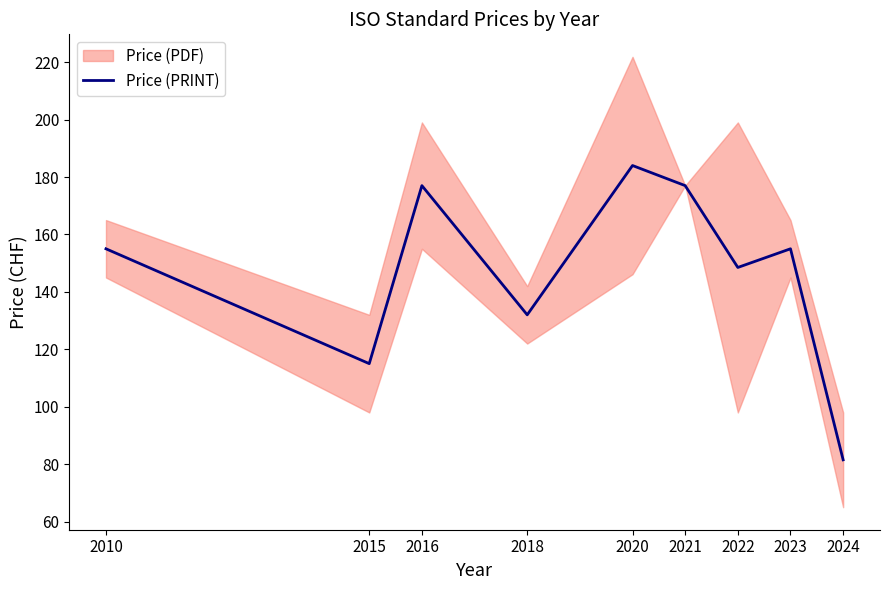

Where is the first local maximum?

2016